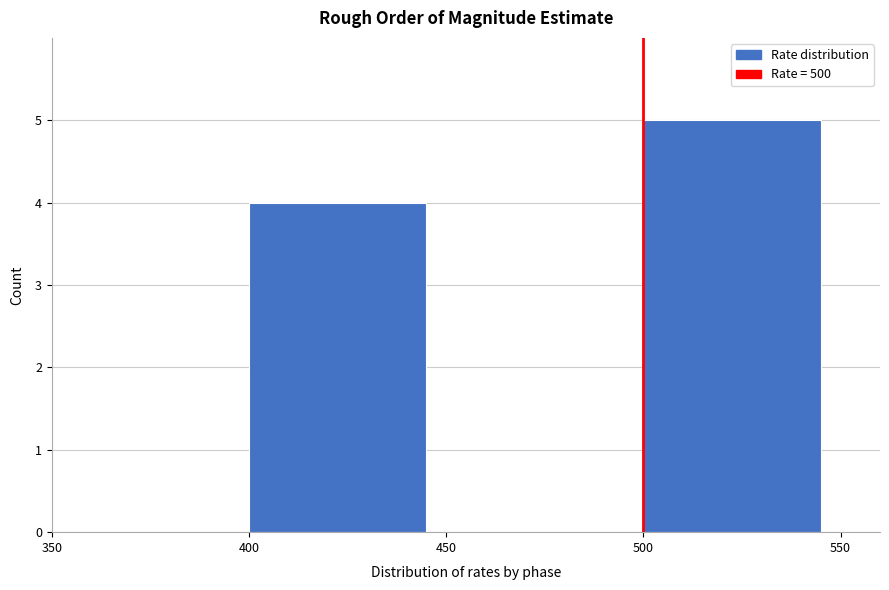

Reading left to right, transcribe this chart: for each bar, give the range it covers on the x-axis and its height. The values are not printed on the chart, so give them approximately, as read against the axis.

350 to 400: 0
400 to 450: 4
450 to 500: 0
500 to 550: 5